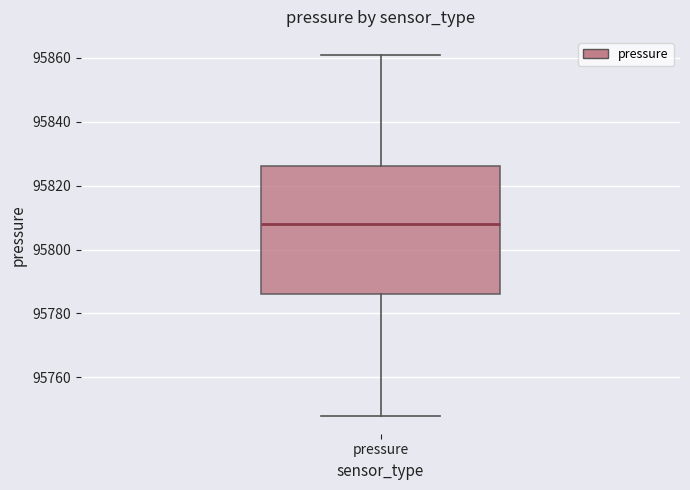

Where does the median line of the box for pressure sit on the y-axis? The values are not printed on the chart, so give them approximately, as read against the axis.

95808